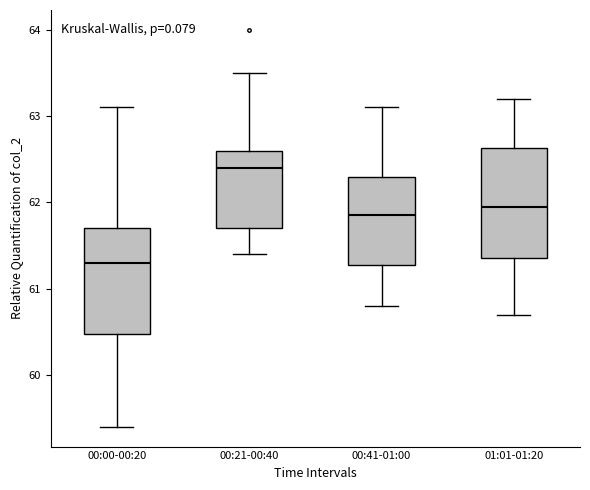

Where does the lower whisker of the box for 01:01-01:20 end on the y-axis? The values are not printed on the chart, so give them approximately, as read against the axis.

60.7